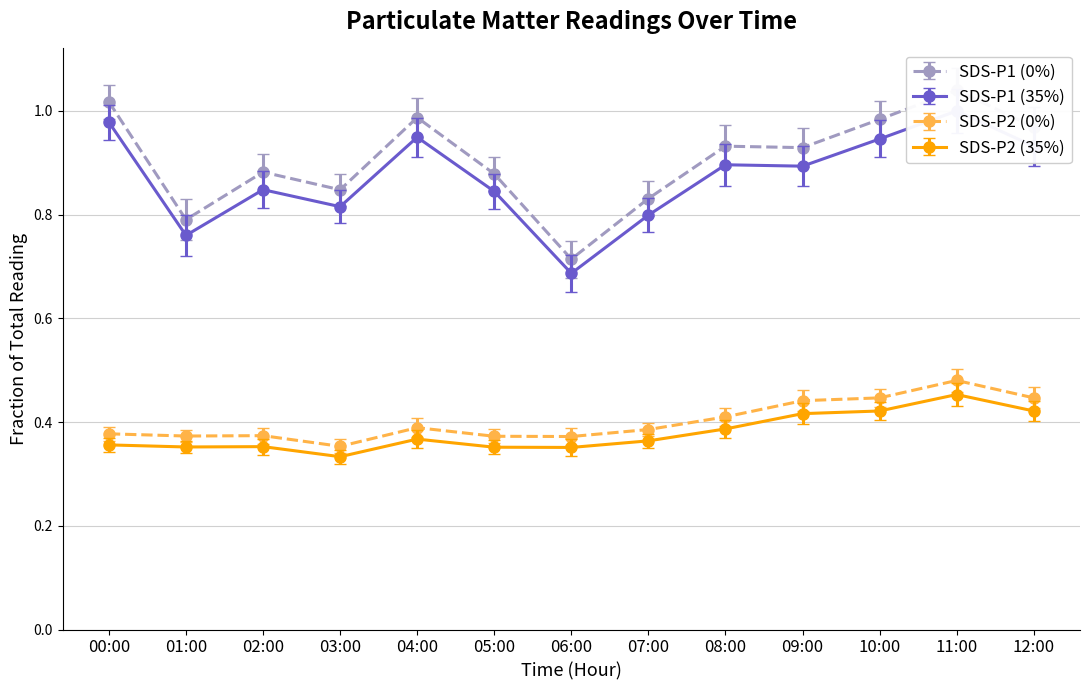

Rank the categories by SDS_P1 value from lowest to highest.

06:00, 01:00, 07:00, 03:00, 05:00, 02:00, 09:00, 08:00, 12:00, 10:00, 04:00, 00:00, 11:00